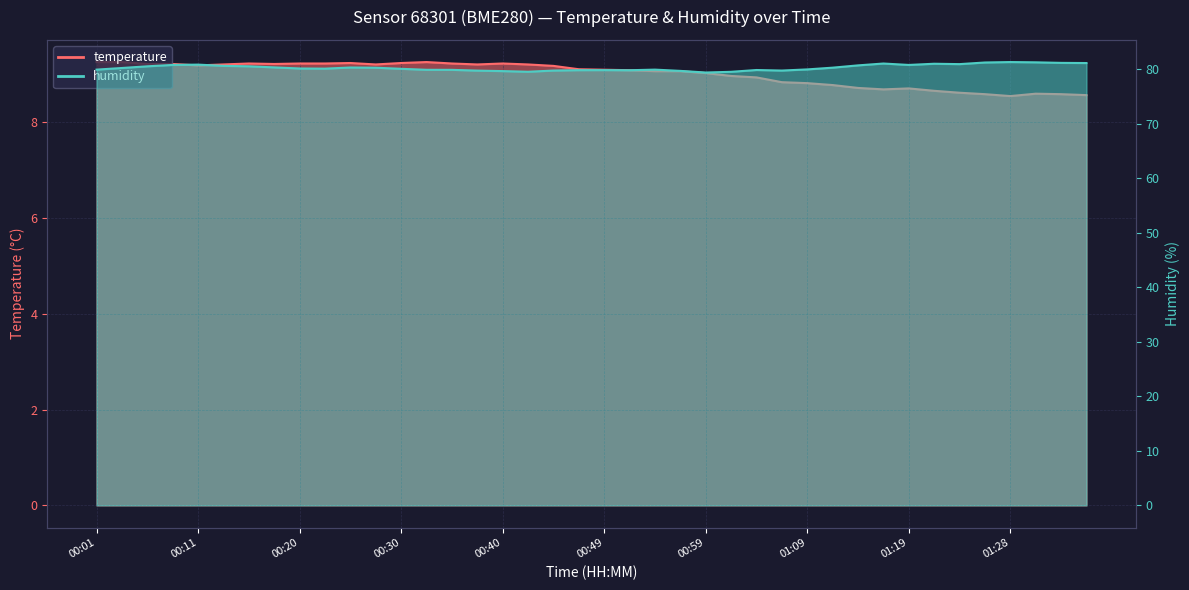

True or false: temperature has a value of 13.4 at 01:16.

False